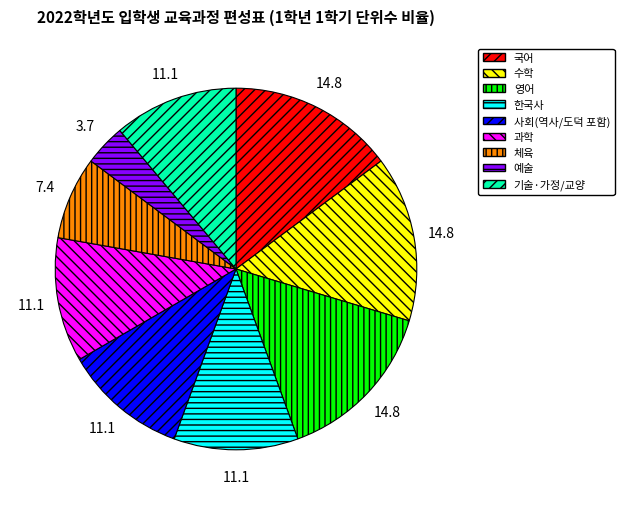

The 예술 slice represents 4% of the pie. True or false?

True